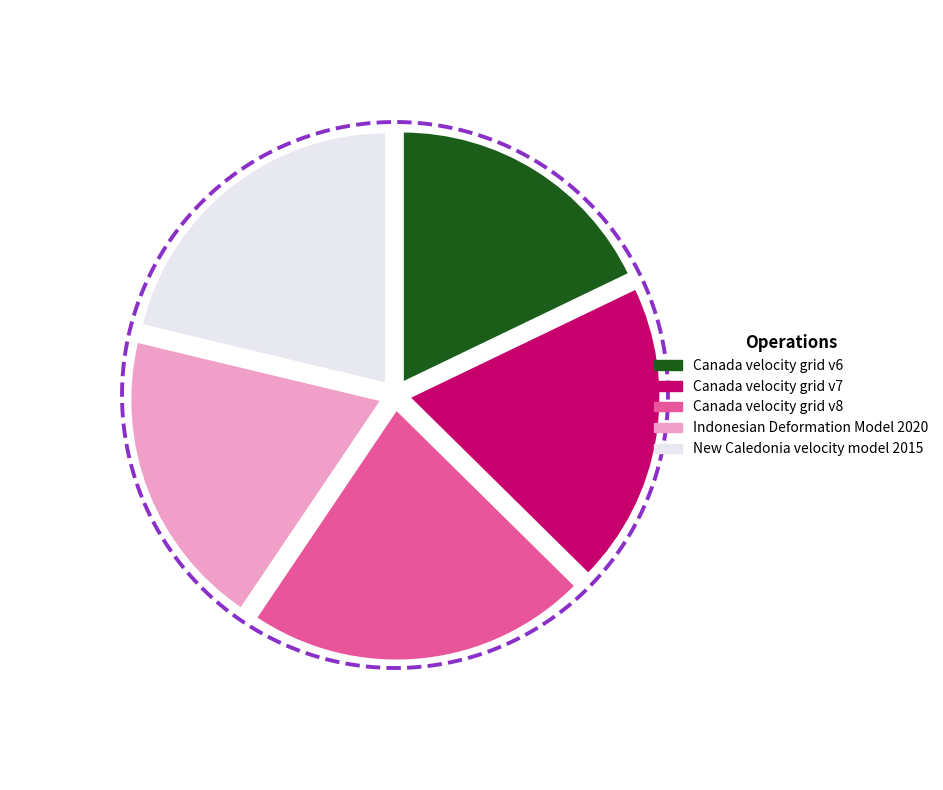

To the nearest percent, what is the average slice percentage?

20%